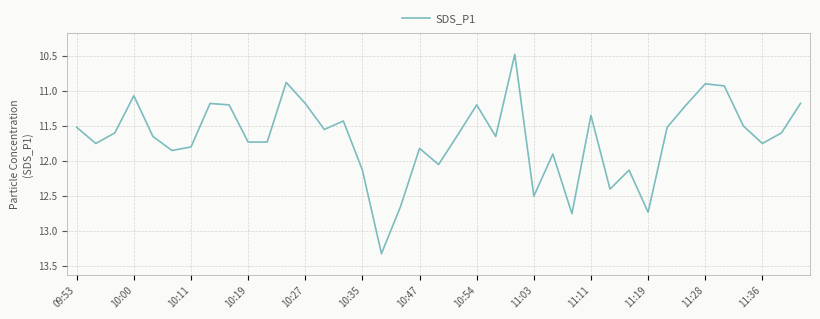

What is the difference between the maximum and minimum values?

2.8